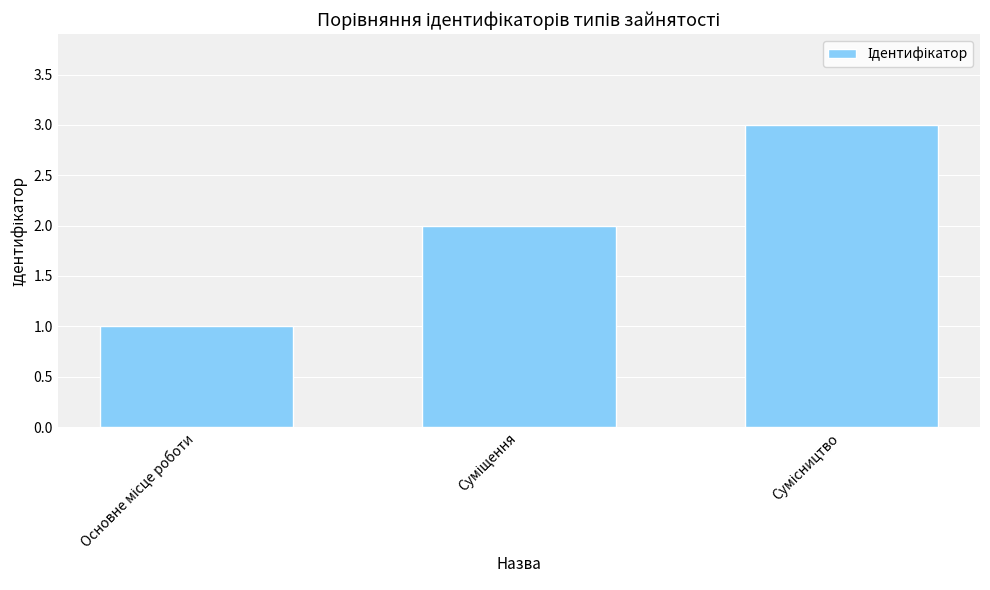

Count the values in the range 1 to 3.

3